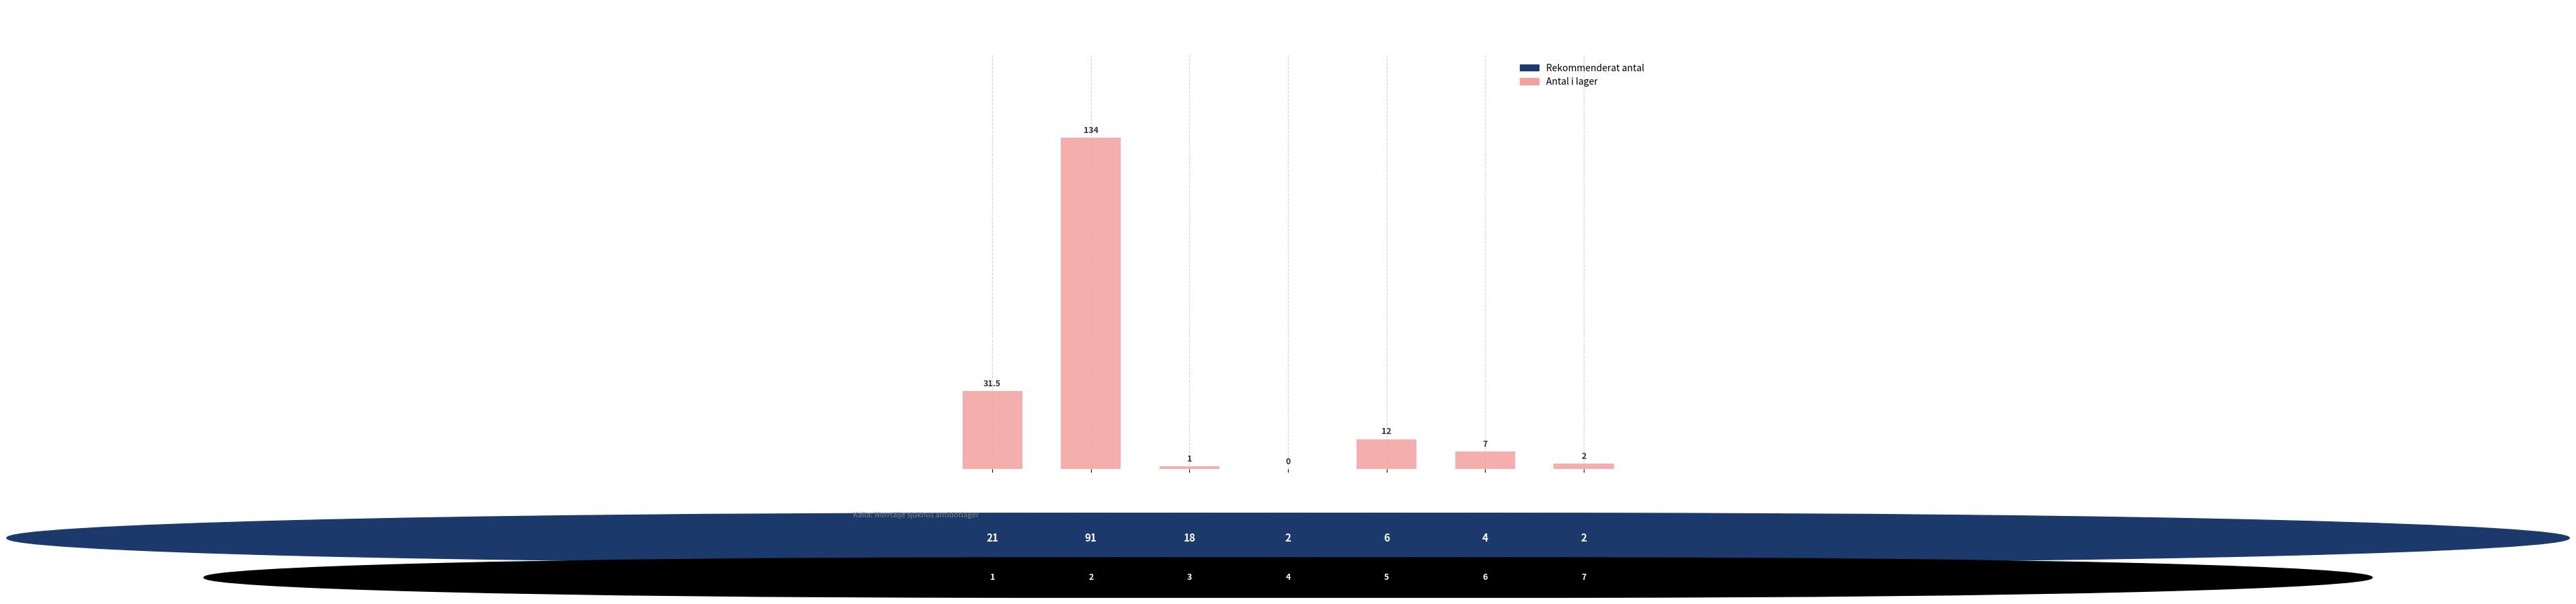

What is the sum of the values at Akuten and IVA ordinarie sortiment?

14.0